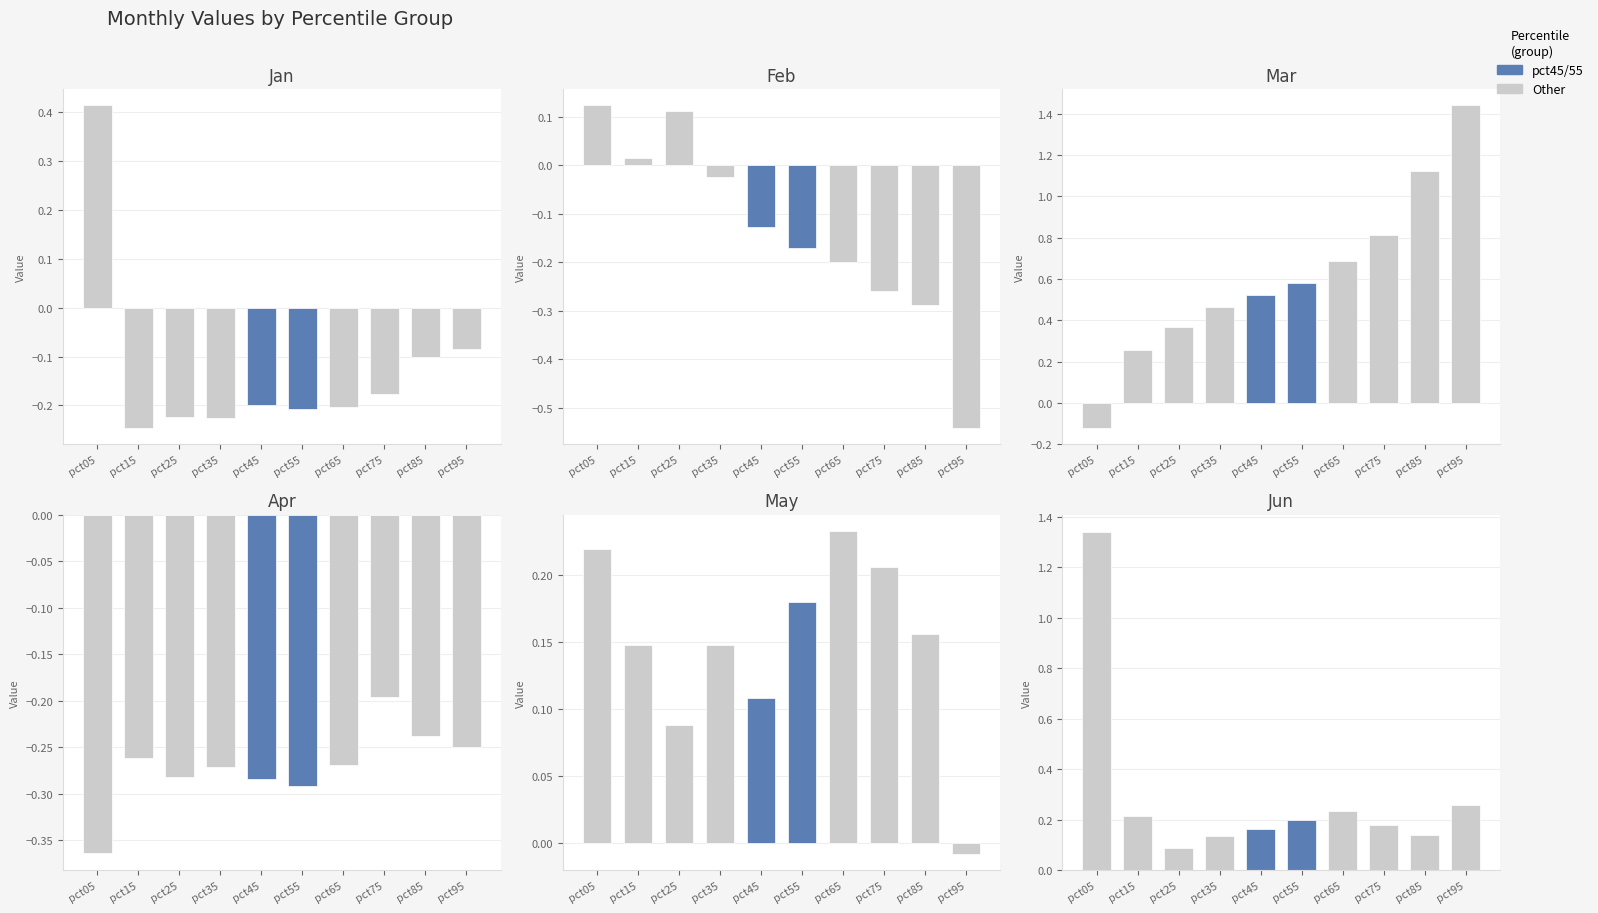

What is the difference between the highest and lowest values at pct05?

1.7